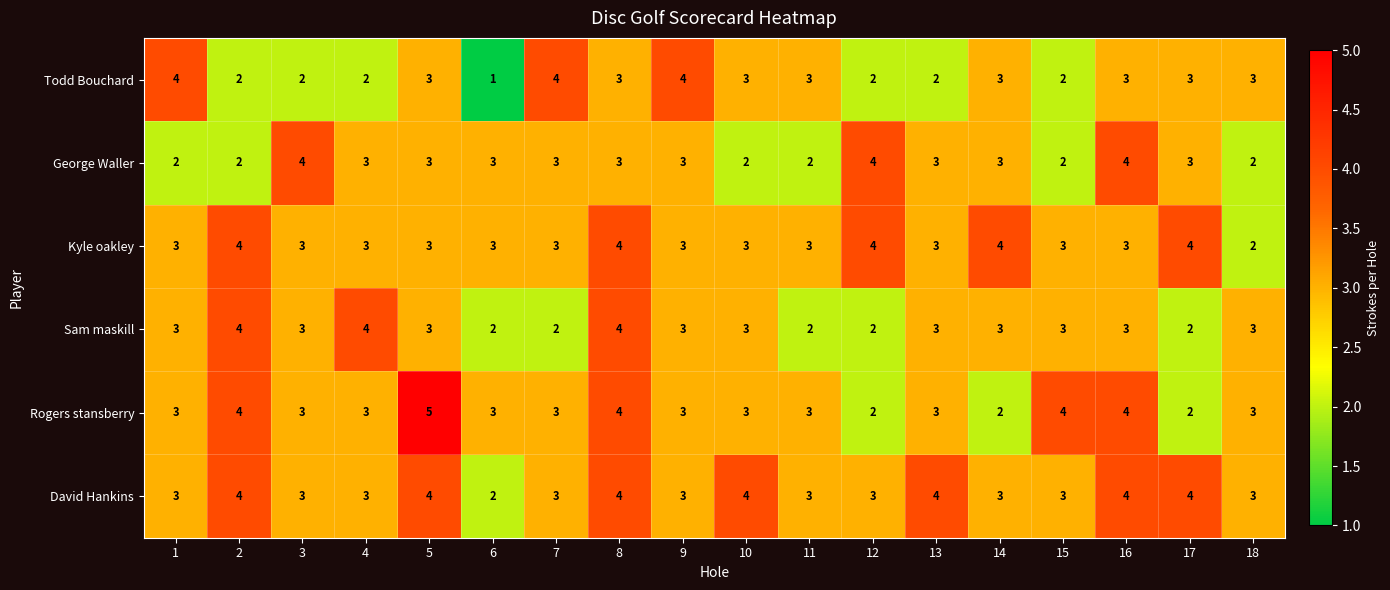

The value of Rogers stansberry at 14 is 3. True or false?

False